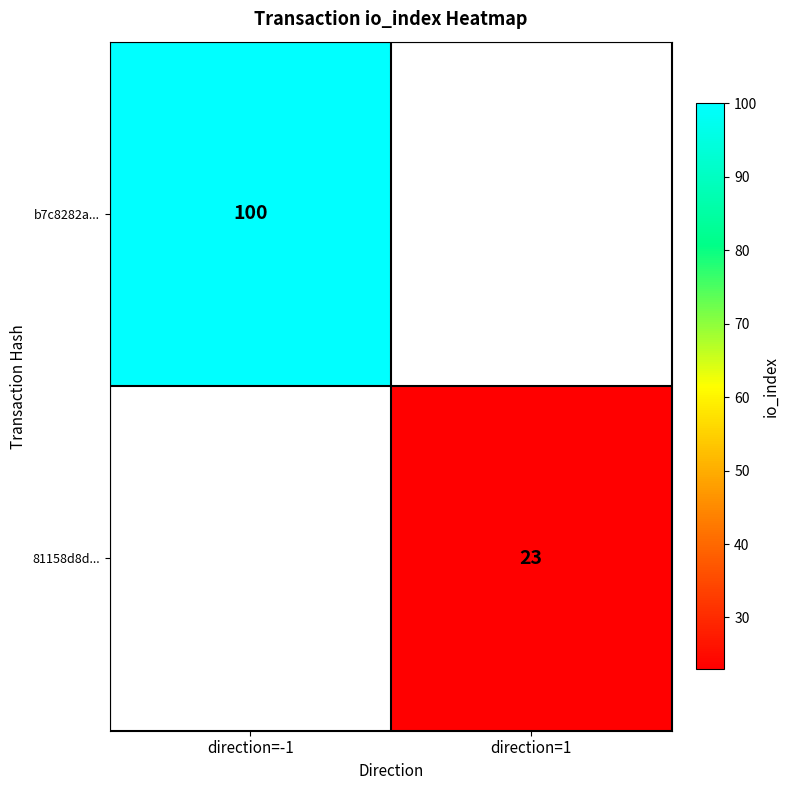

True or false: 81158d8d... has a value of 40 at direction=1.

False